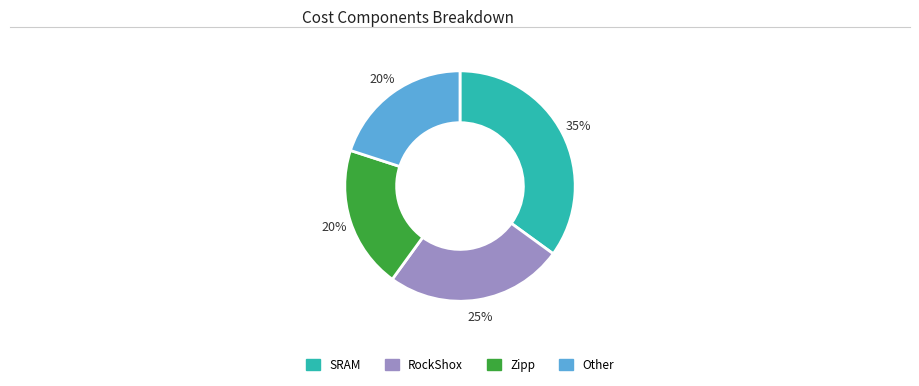

Is the sum of Other and RockShox greater than half?

No